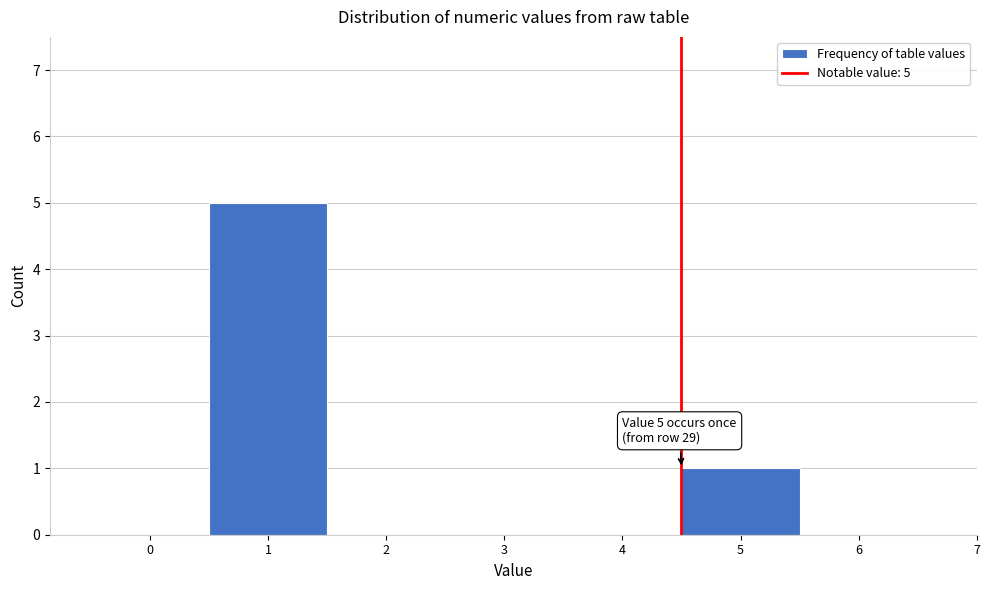

Reading left to right, transcribe all the data shown in this chart.

0=0	1=5	2=0	3=0	4=0	5=1	6=0